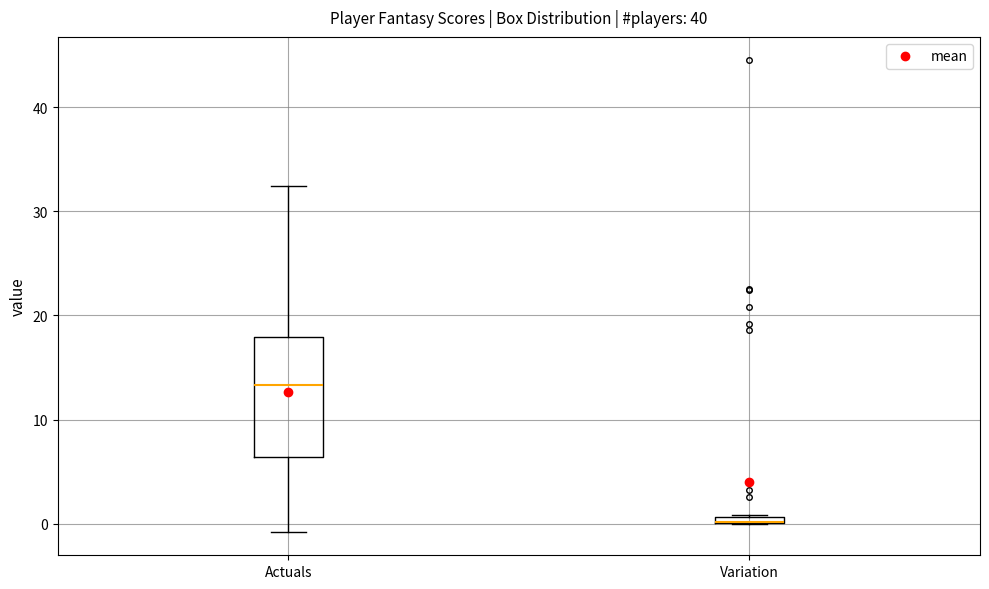

Comparing the boxes themselves (not the whiskers), which one is the tallest?

Actuals